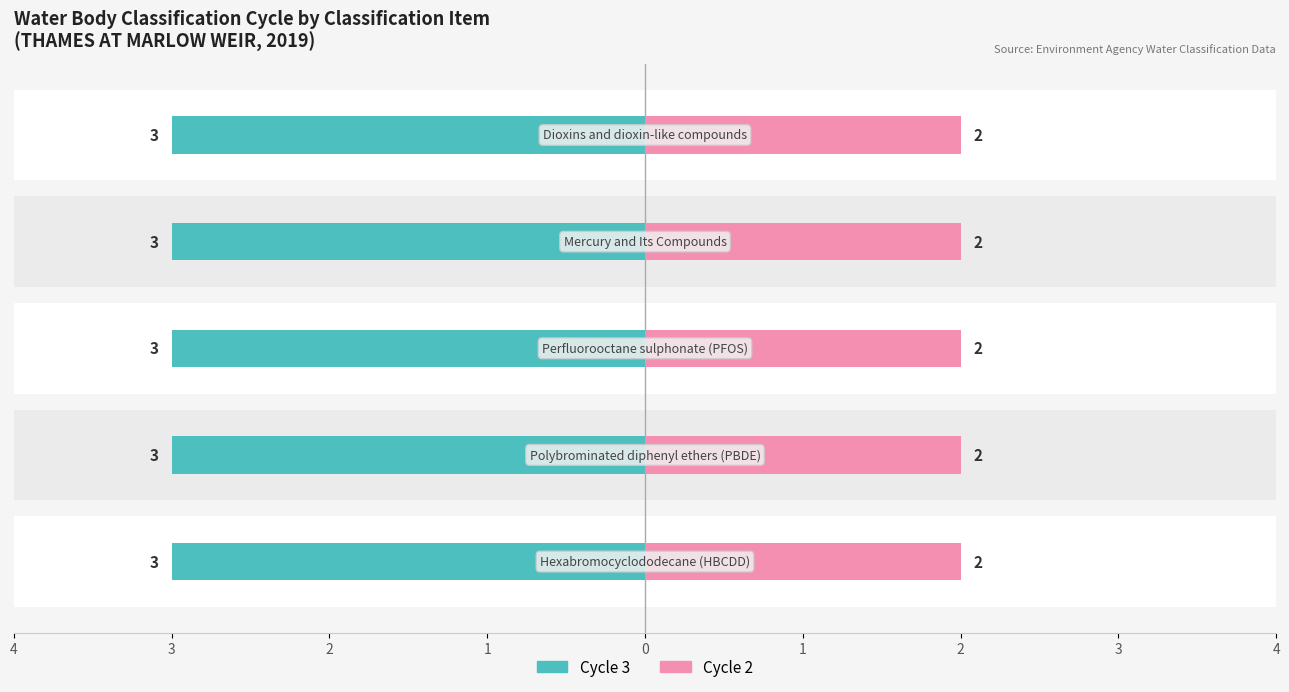

Which series has the largest range (max minus min)?

Cycle 3